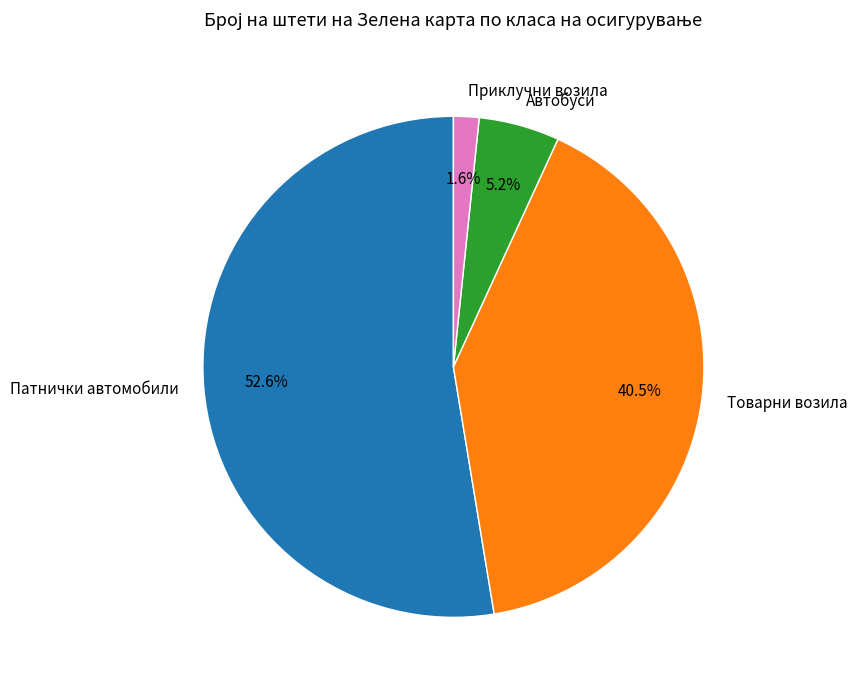

To the nearest percent, what is the difference between the largest and smallest slice percentages?

51%